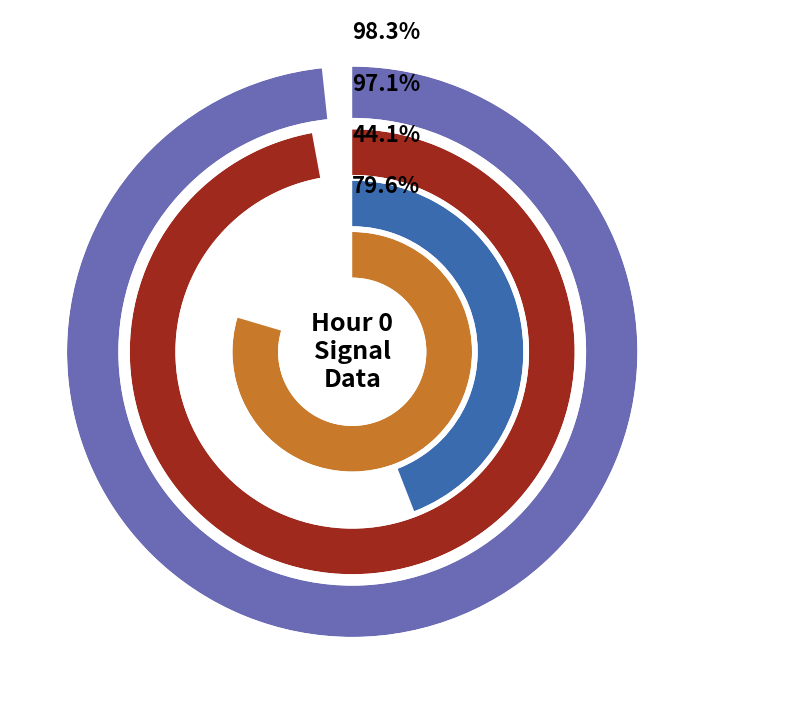

Is there a majority slice in this chart?

No